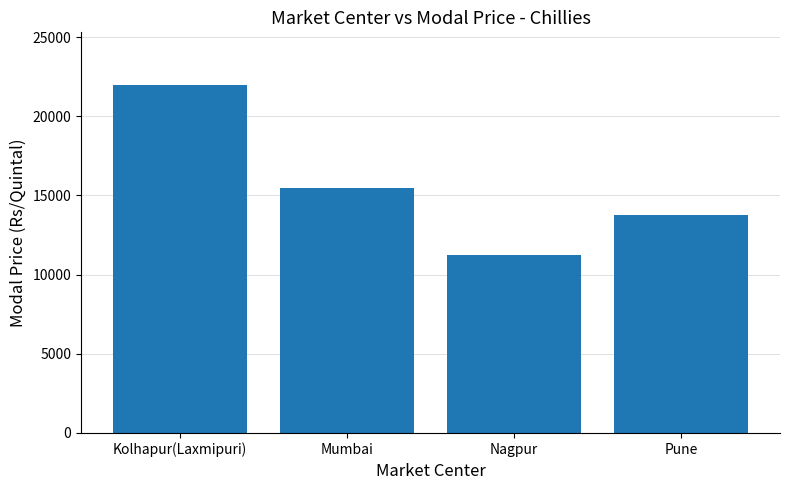

Are the bars horizontal?

No